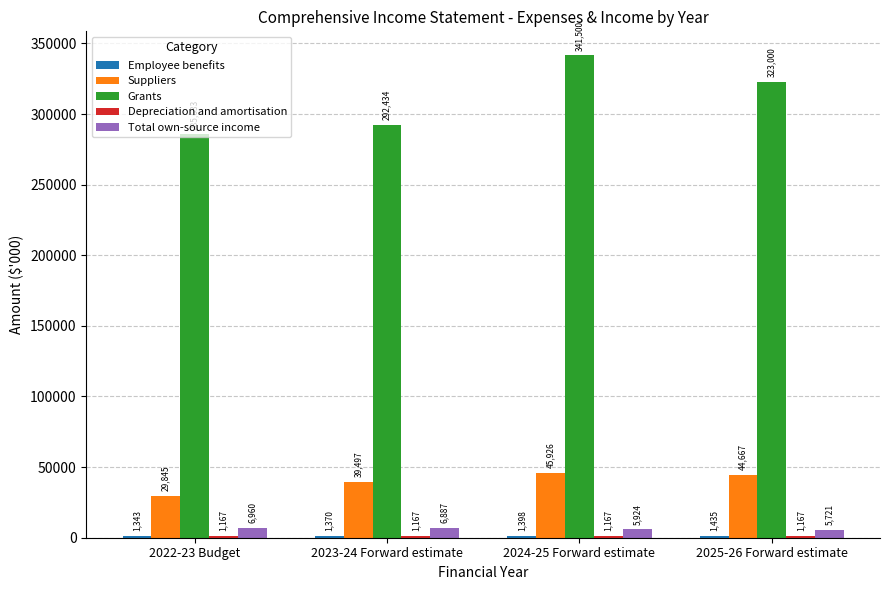

Where does the Grants series first go above 323000?

2024-25 Forward estimate